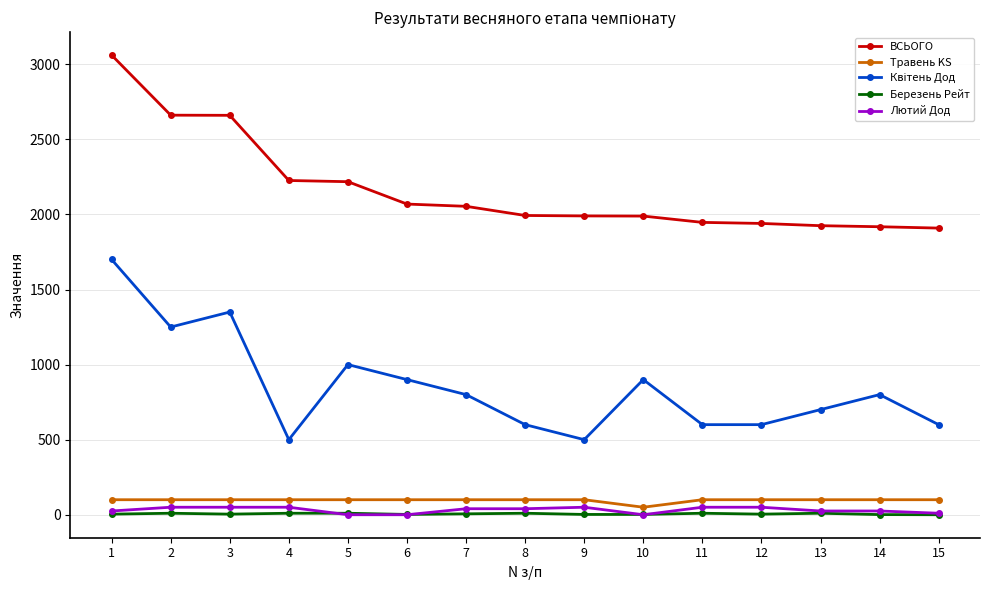

At how many categories does at least one series exceed 1843?

15